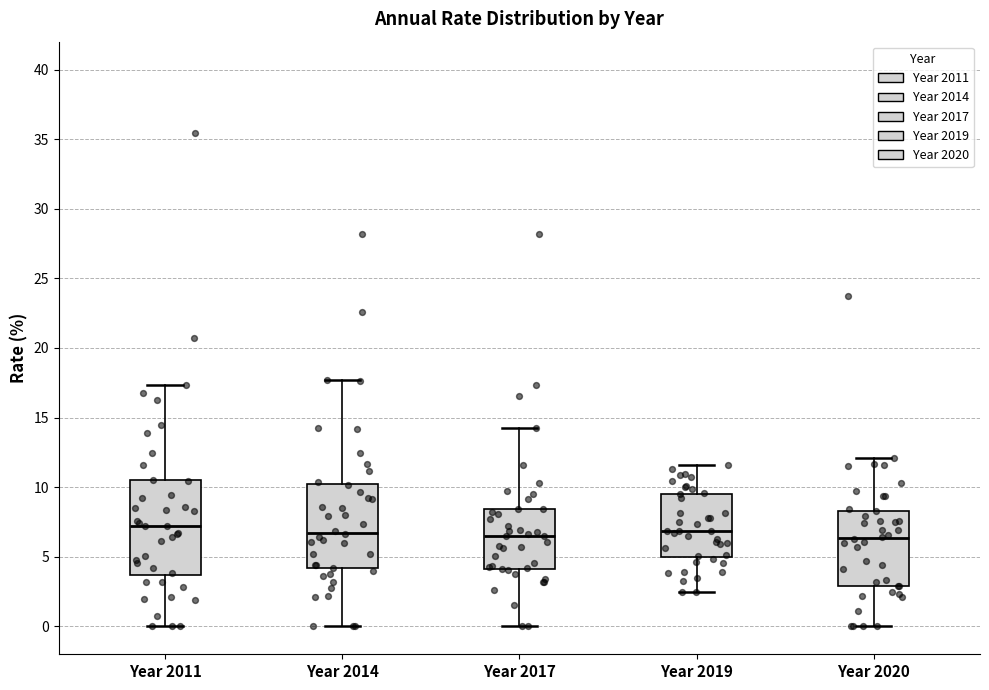

Comparing the boxes themselves (not the whiskers), which one is the tallest?

Year 2011